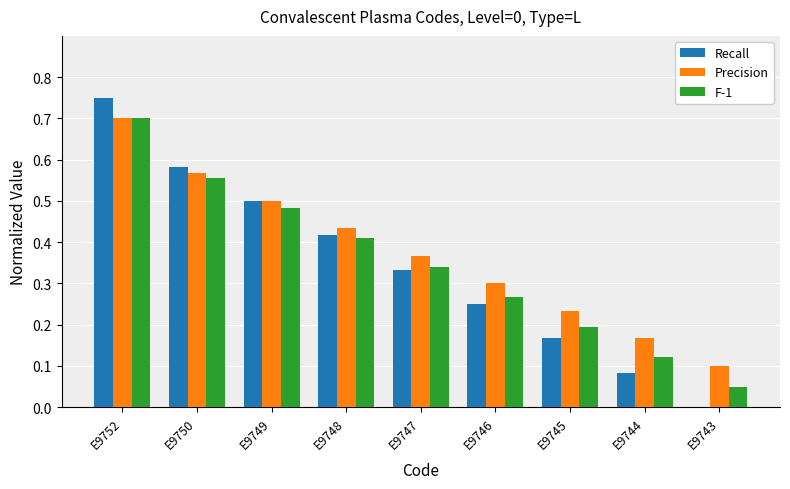

Count the number of categories in the chart.

9